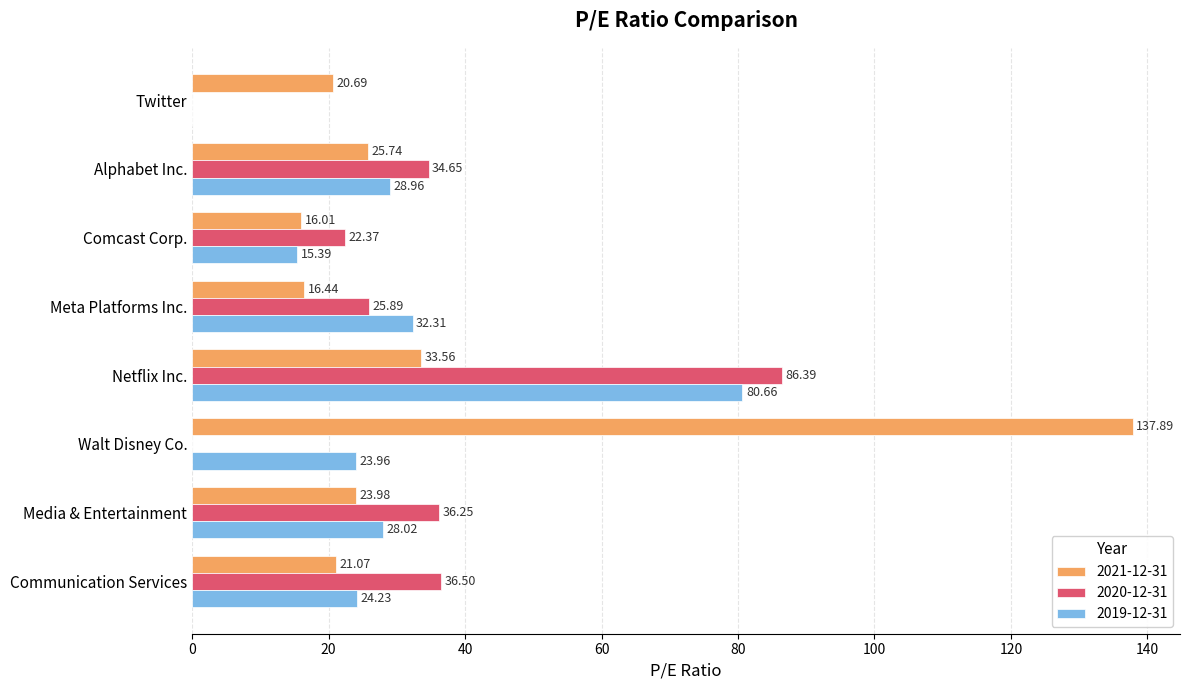

At which category is the sum across all series the highest?

Netflix Inc.